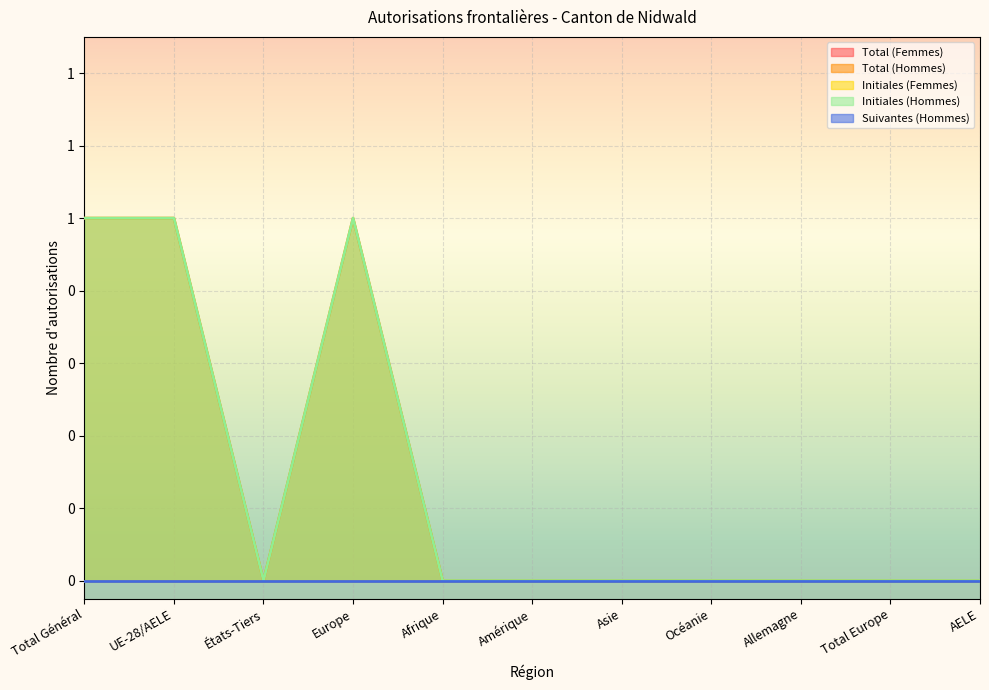

What is the difference between the maximum and minimum values in the Total (Hommes) series?

1